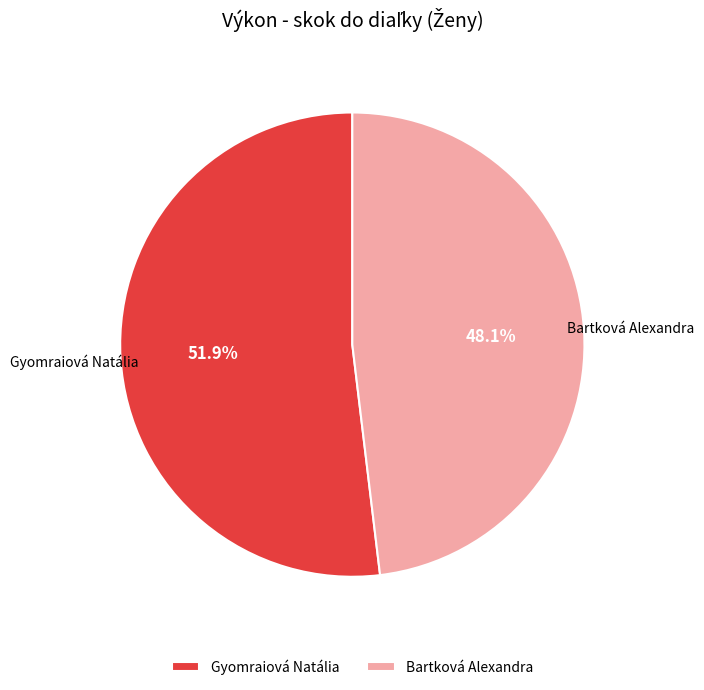

Count the number of slices in the pie.

2